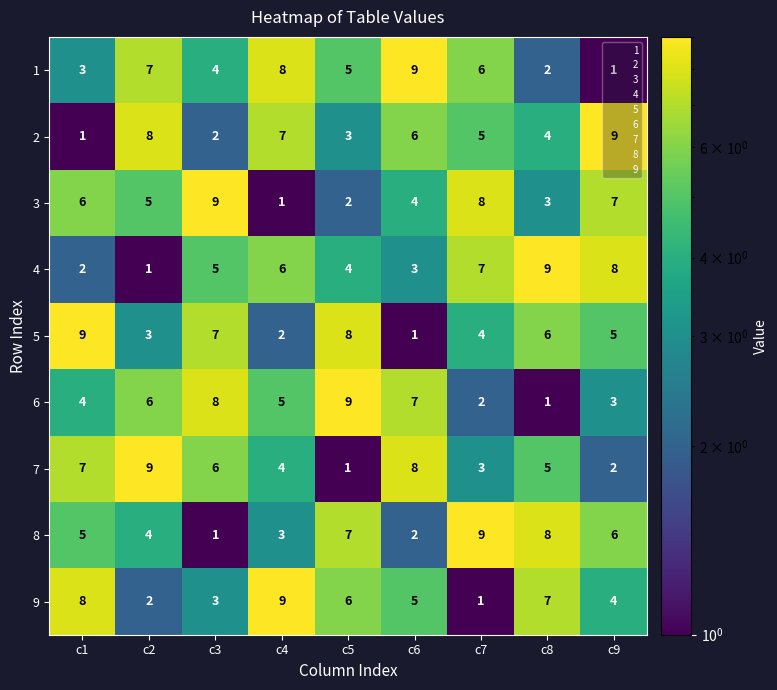

What is the difference between the highest and lowest values at c1?

8